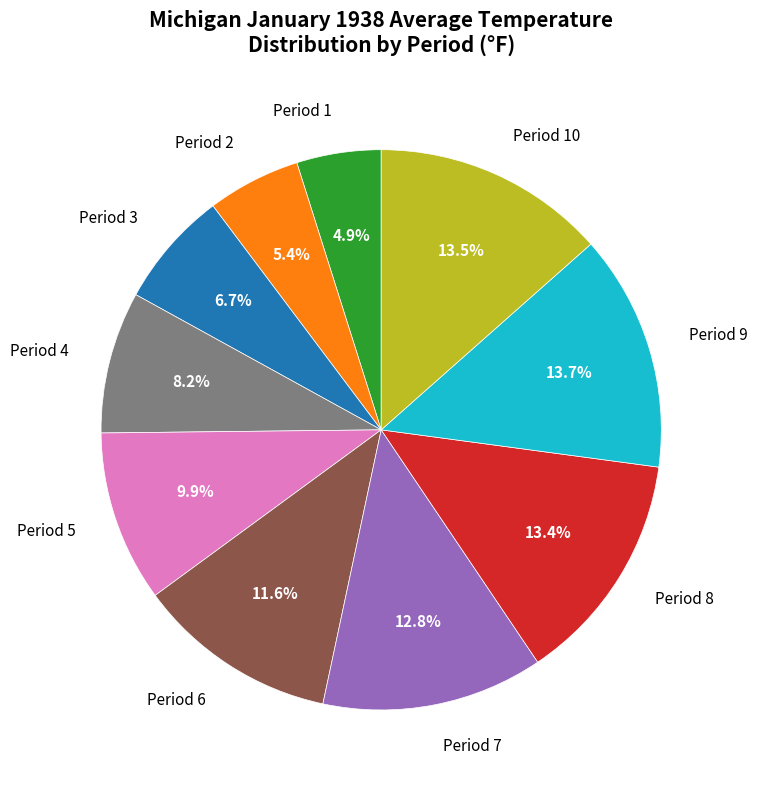

Does any single category account for the majority?

No